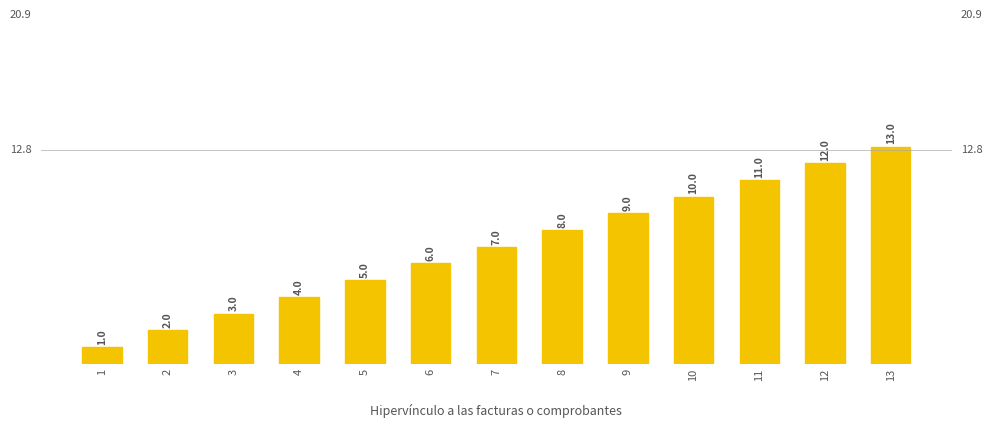

What is the sum of the values at 4 and 9?

13